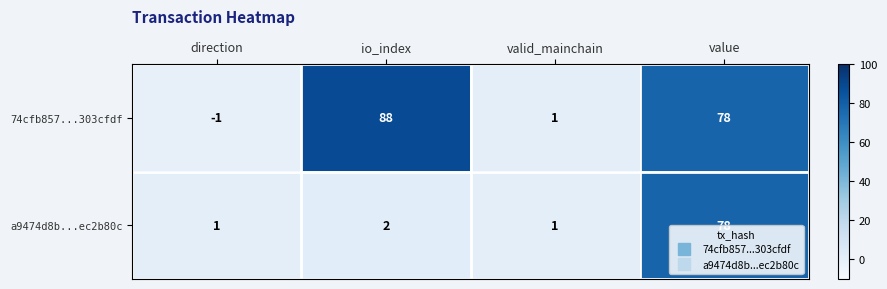

Which series has the widest spread of values?

74cfb857...303cfdf